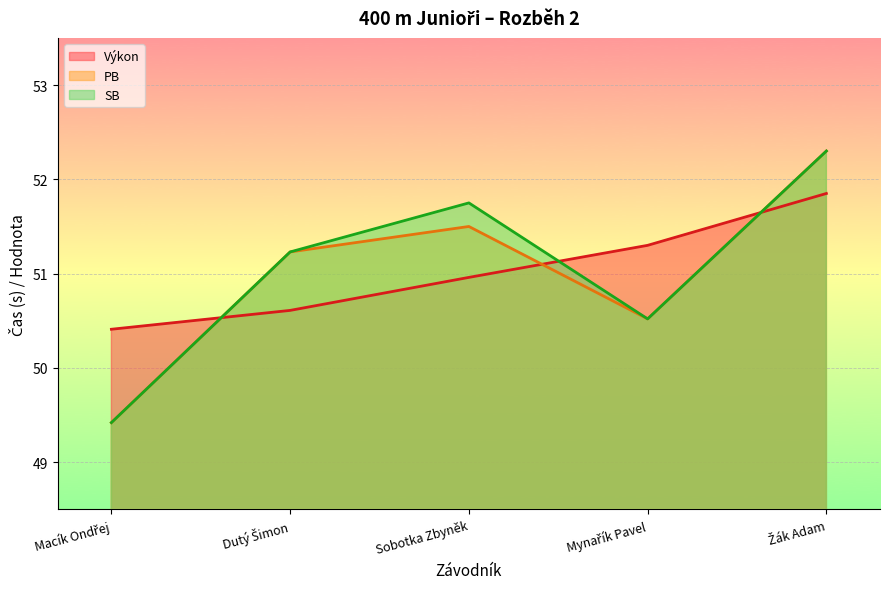

Which series changed the most between Mynařík Pavel and Žák Adam?

PB